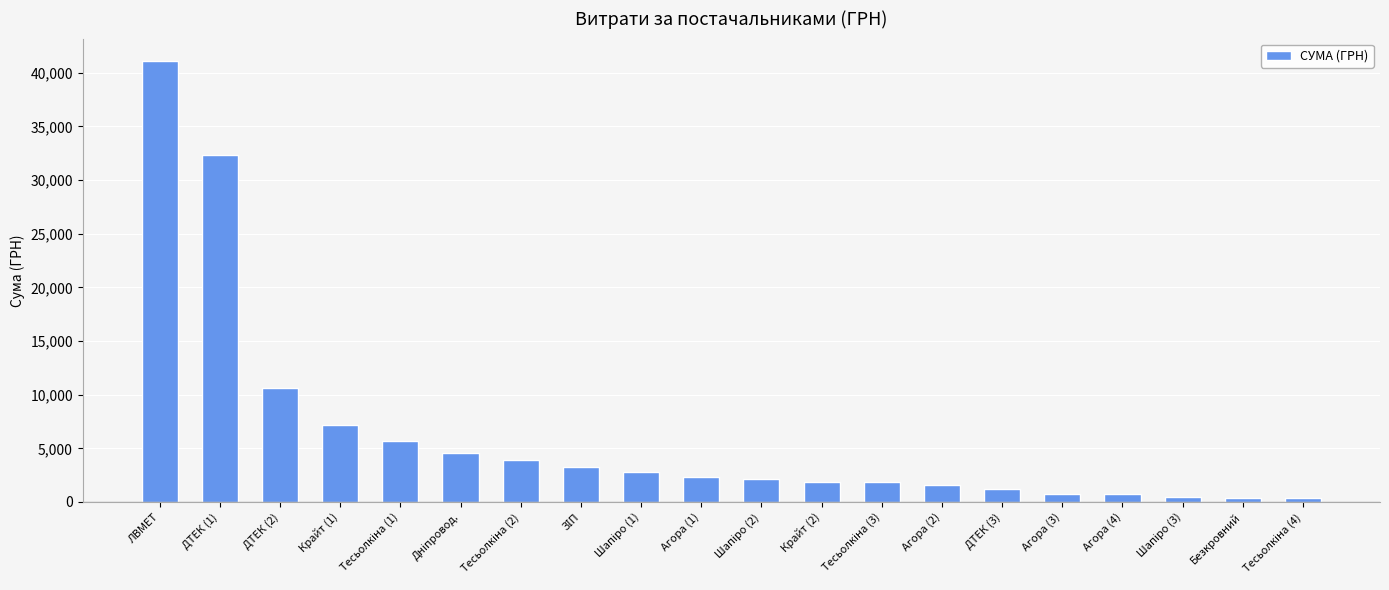

What is the difference between the second highest and minimum values?

32002.8